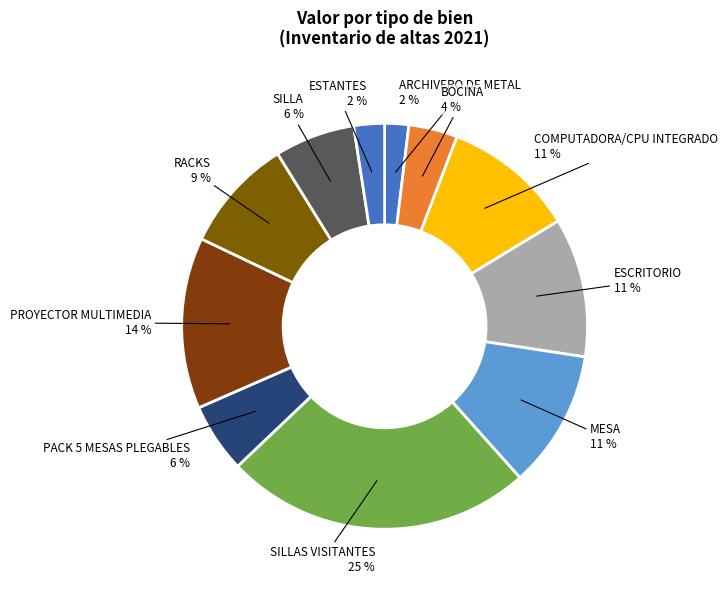

How many segments does this pie chart have?

11